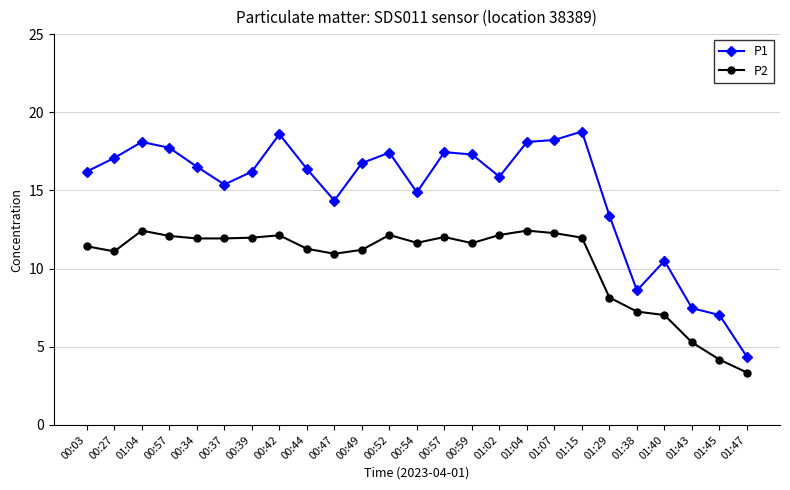

How many categories are shown in the chart?

25